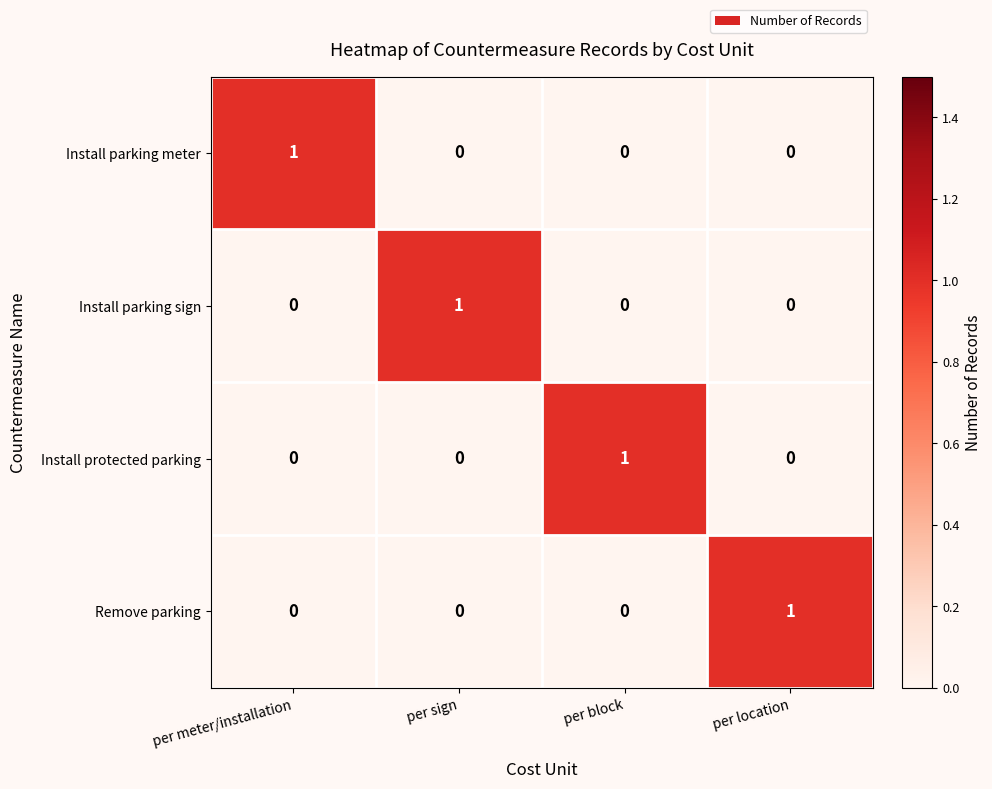

Is the value of Remove parking at per sign greater than the value of Install protected parking at per block?

No